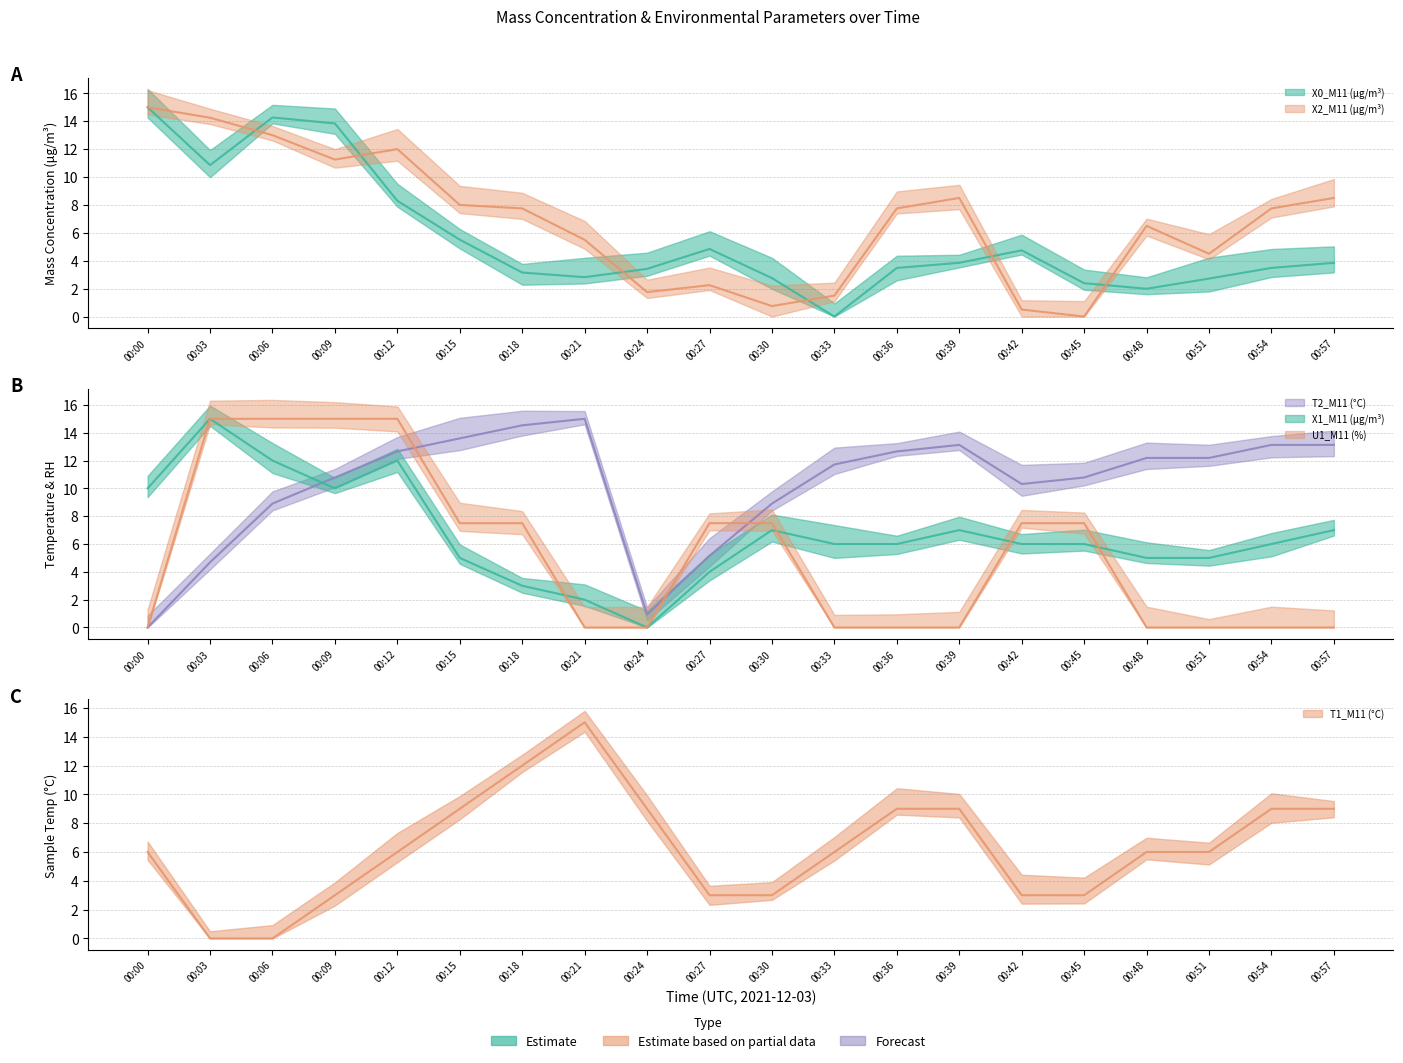

At which category is the sum across all series the highest?

00:12